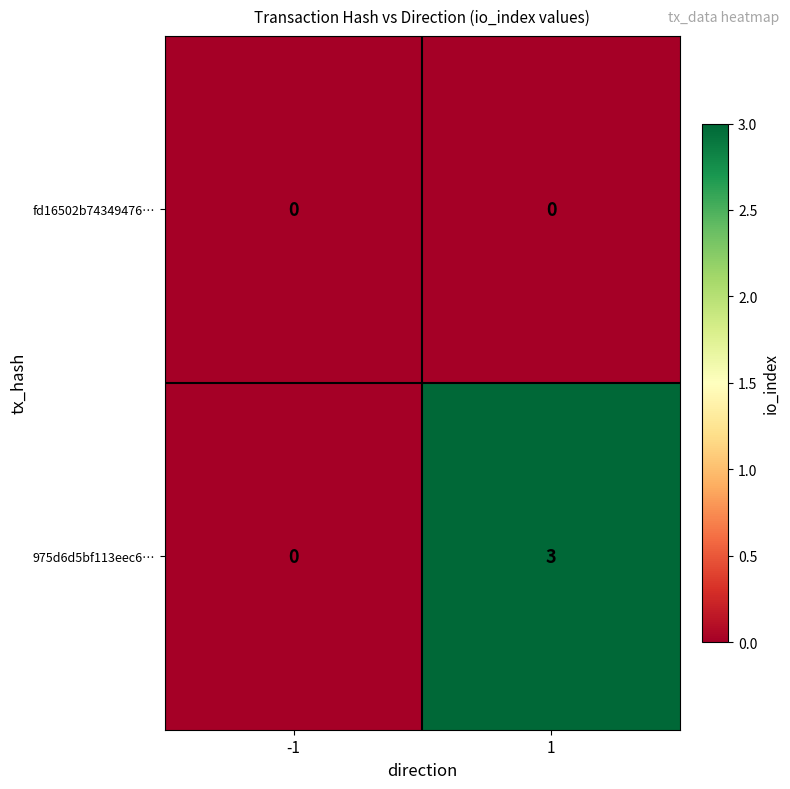

The value of 975d6d5bf113eec6… at 1 is 3. True or false?

True